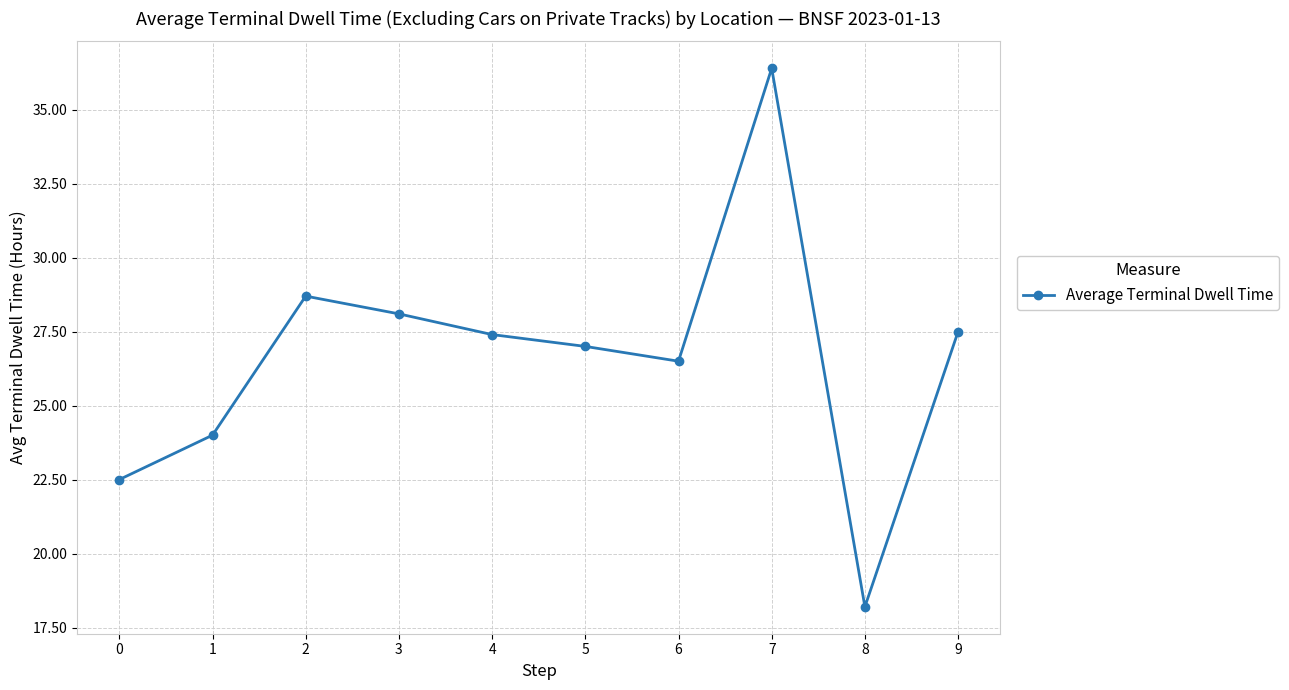

Approximately how many times larger is the value at 8 compared to 4?

0.7